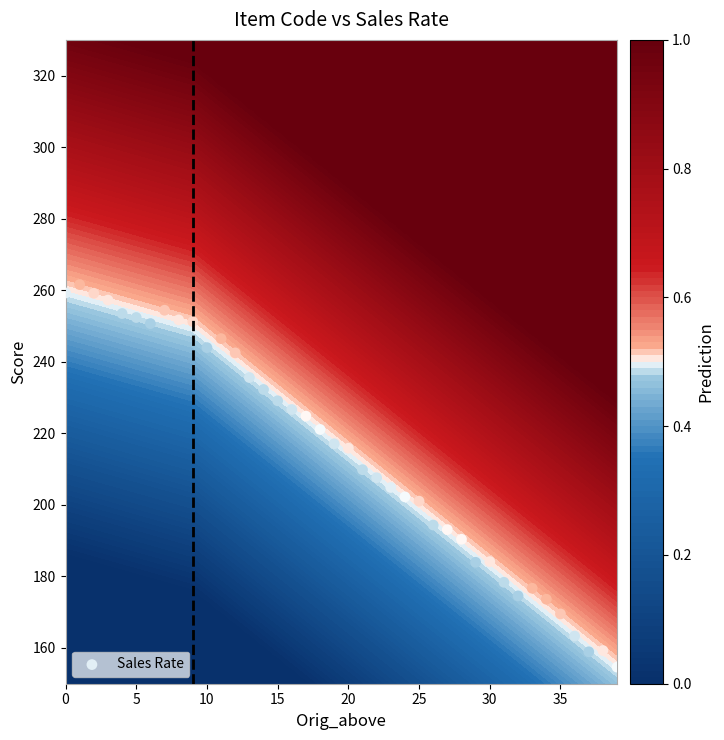

Which has a higher value, 20 or 17?

17